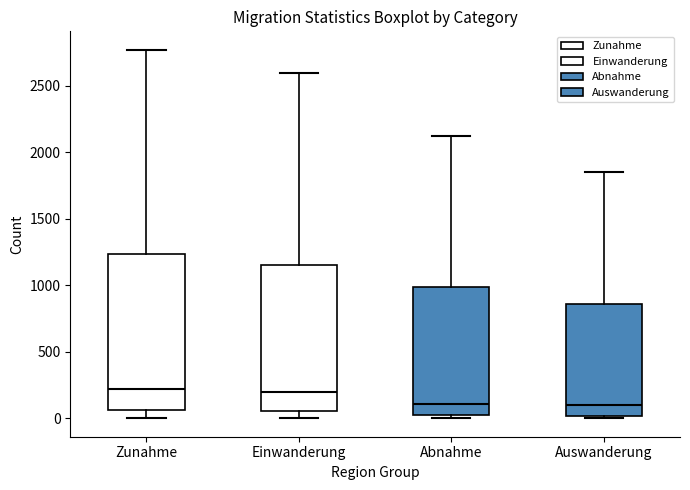

Which box is the tallest, from its lower edge to its upper edge?

Zunahme